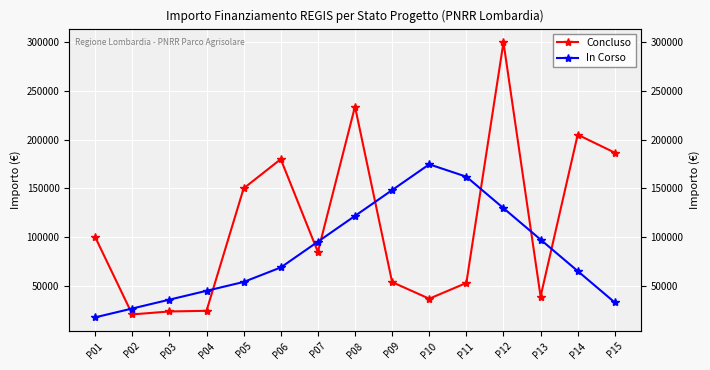

Reading right to left, list all the values displayed in this chart.

Concluso: 186624.0	205092.0	39000.0	299862.0	52920.0	36760.1	53784.0	234000.0	84735.1	180000.0	150000.0	24354.0	23663.4	20632.0	100000.0
In Corso: 32868.0	65146.5	97425.0	129703.5	161982.0	174679.5	148215.0	121750.5	95286.0	68821.5	53946.4	44866.1	35785.7	26705.4	17625.0